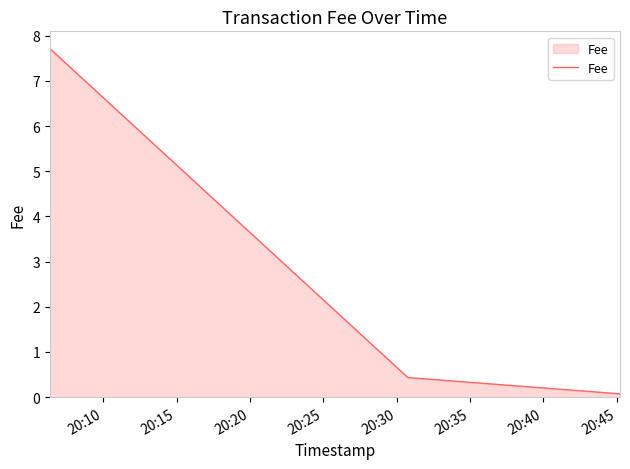

What is the difference between the second highest and minimum values?

0.4